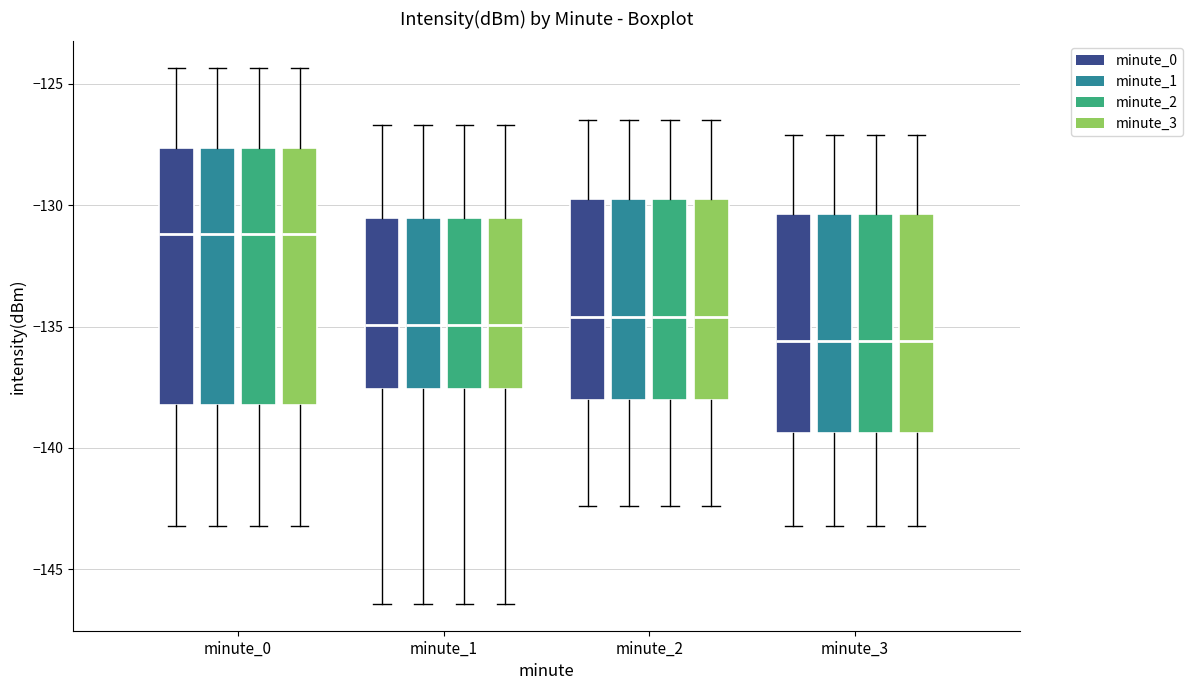

Where does the median line of the box for minute_2 (minute_3) sit on the y-axis? The values are not printed on the chart, so give them approximately, as read against the axis.

-134.5